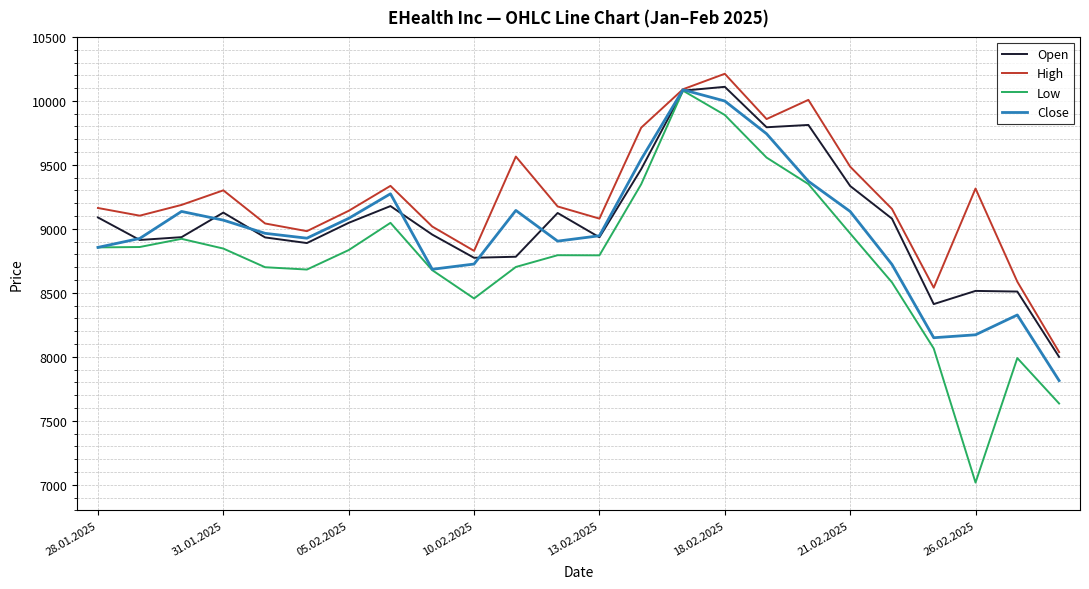

What is the lowest value of the Low series?

7017